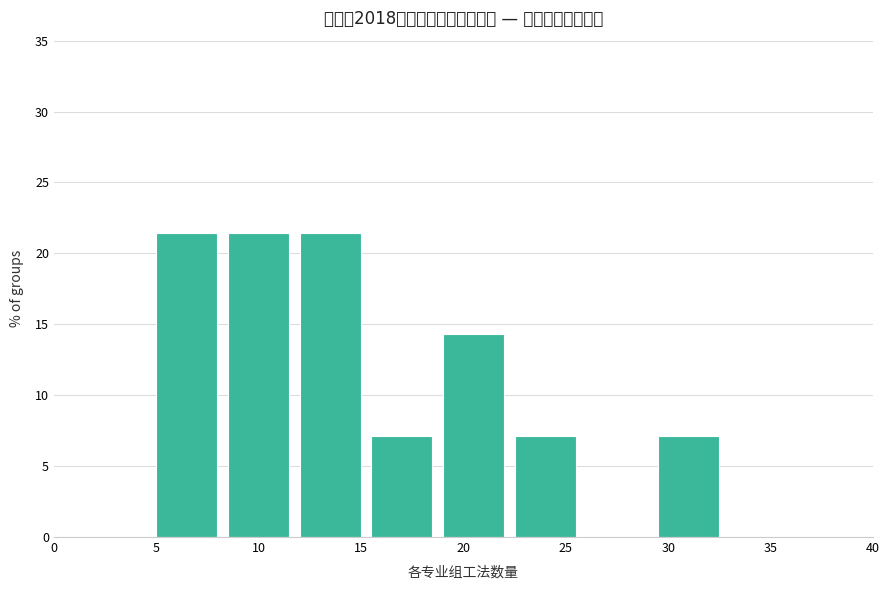

How tall is the bar that spans 5.0 to 8.5 on the x-axis? The values are not printed on the chart, so give them approximately, as read against the axis.

21.5